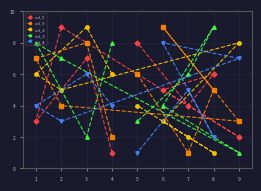

How many col_5 values are between 3 and 7?

5